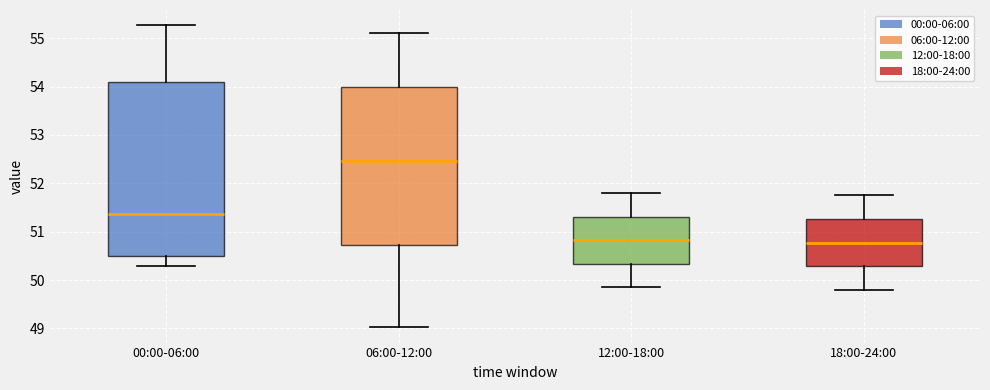

Where does the upper whisker of the box for 00:00-06:00 end on the y-axis? The values are not printed on the chart, so give them approximately, as read against the axis.

55.3